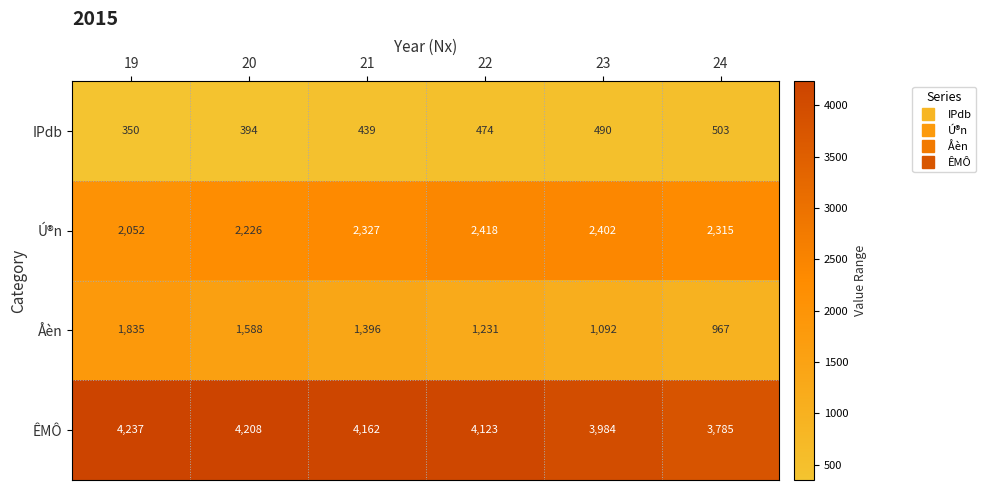

At which label is Ú®n closest to 2235?

20